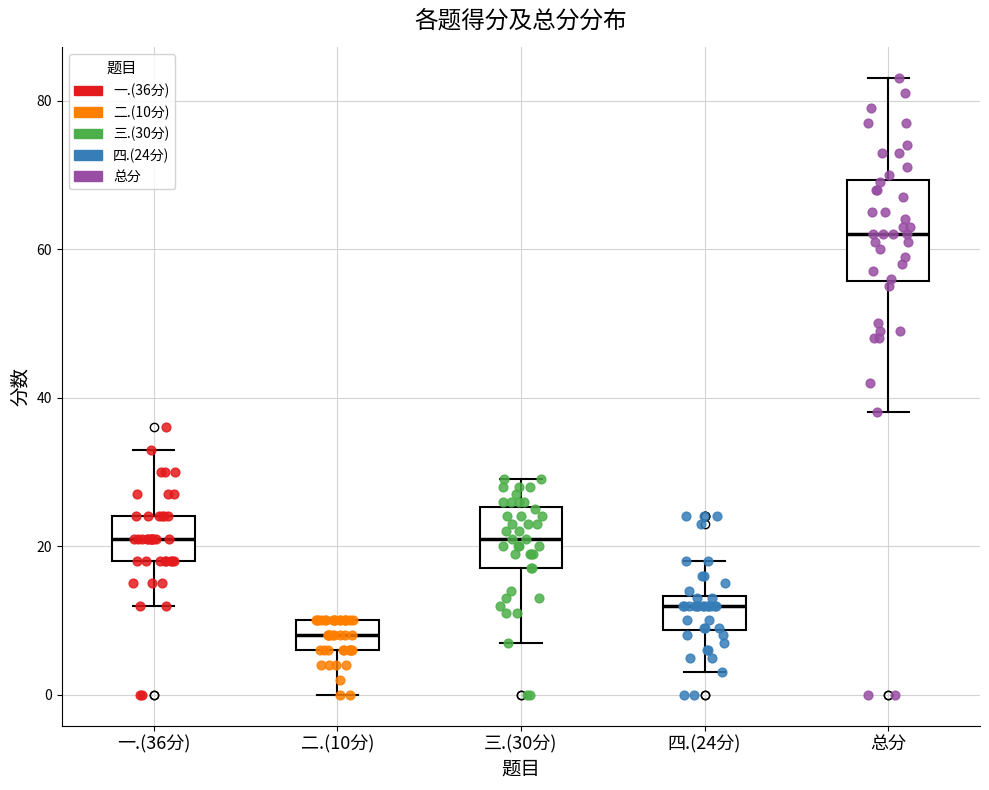

Reading left to right, read every box against the y-axis: the position of its median line, the range the box covers, and the ends of its whiskers. The values are not printed on the chart, so give them approximately, as read against the axis.

一.(36分): median 22, box 18 to 24, whiskers 12 to 34
二.(10分): median 8, box 6 to 10, whiskers 0 to 10
三.(30分): median 22, box 18 to 26, whiskers 8 to 30
四.(24分): median 12, box 8 to 14, whiskers 4 to 18
总分: median 62, box 56 to 70, whiskers 38 to 84